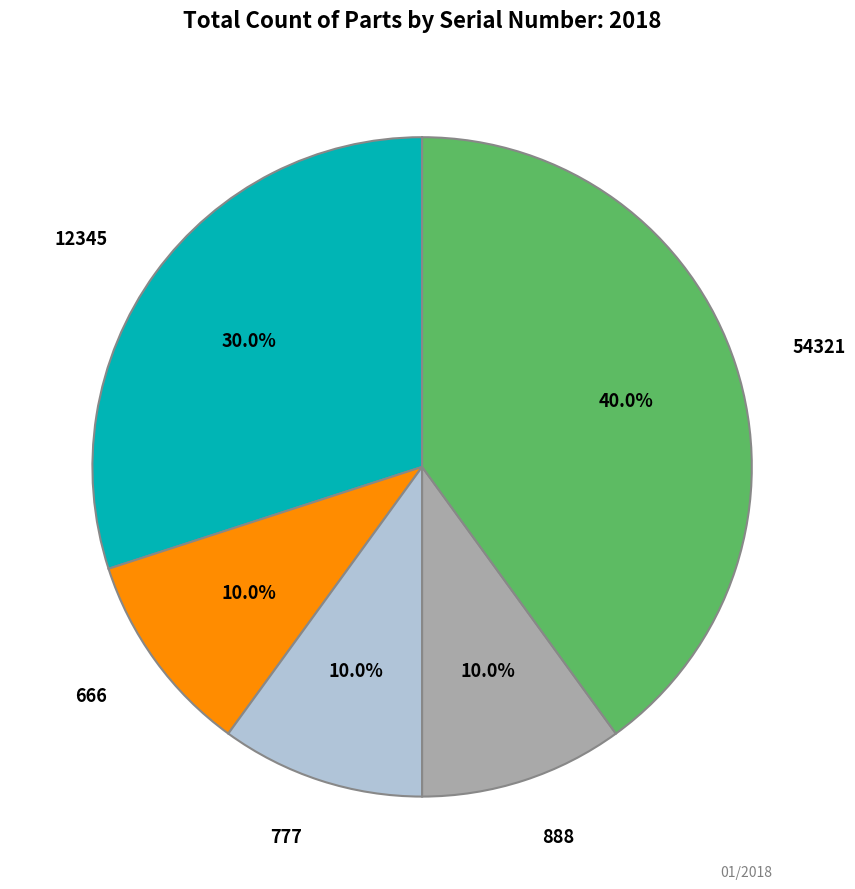

Does 54321 account for over 50% of the chart?

No